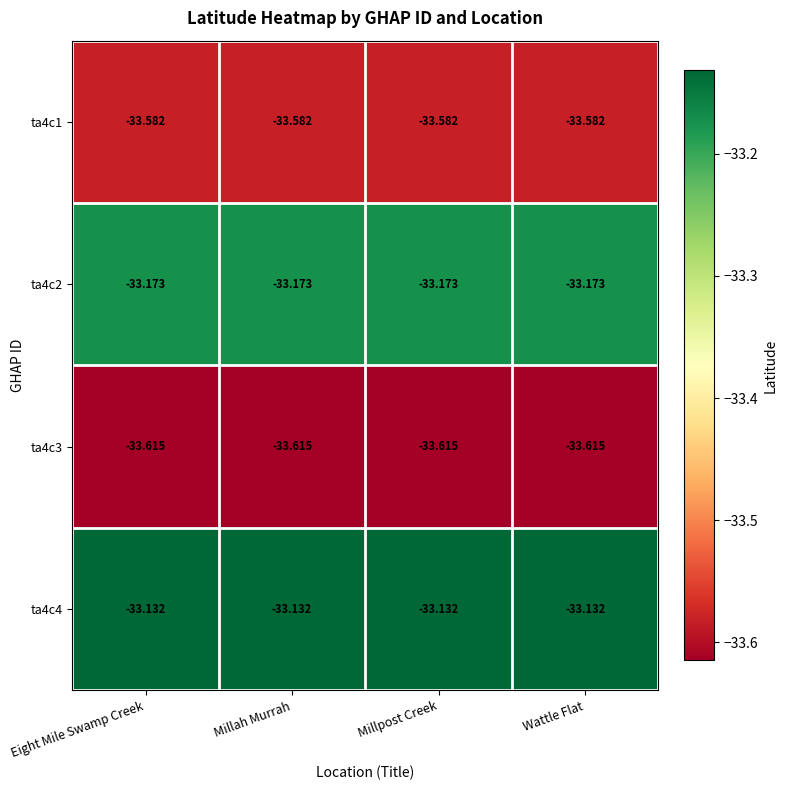

Is the value of ta4c1 at Wattle Flat greater than the value of ta4c4 at Millah Murrah?

No